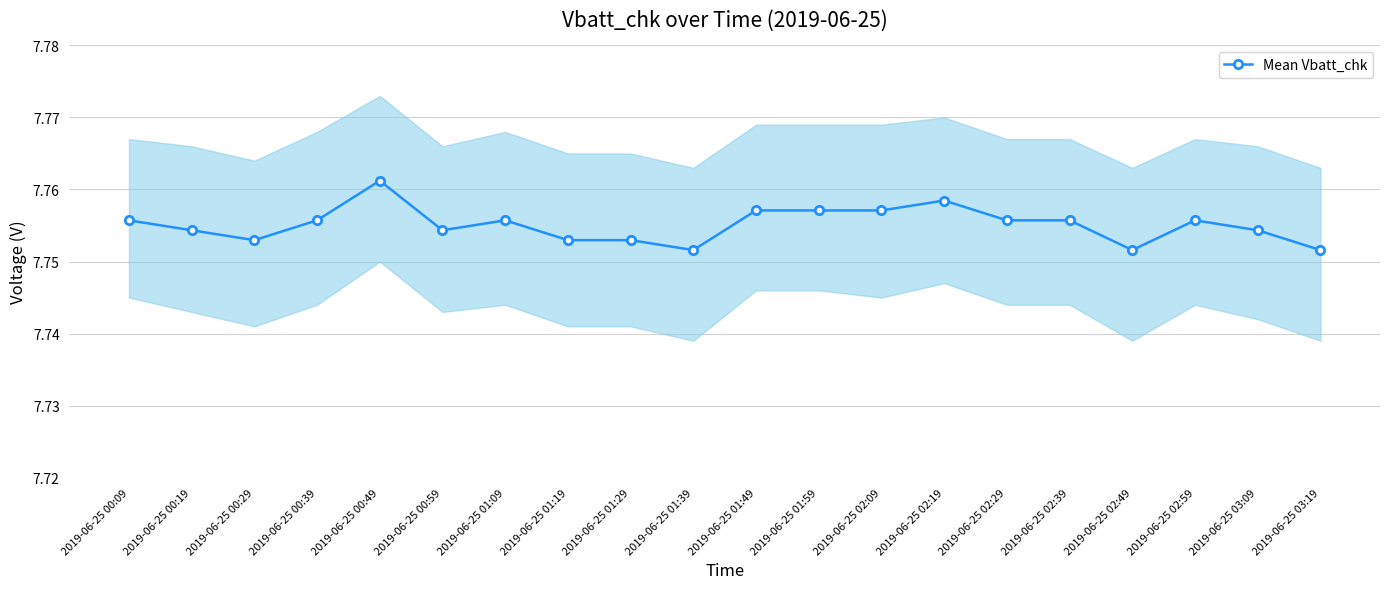

Approximately how many times larger is the value at 2019-06-25 03:19 compared to 2019-06-25 01:39?

1.0